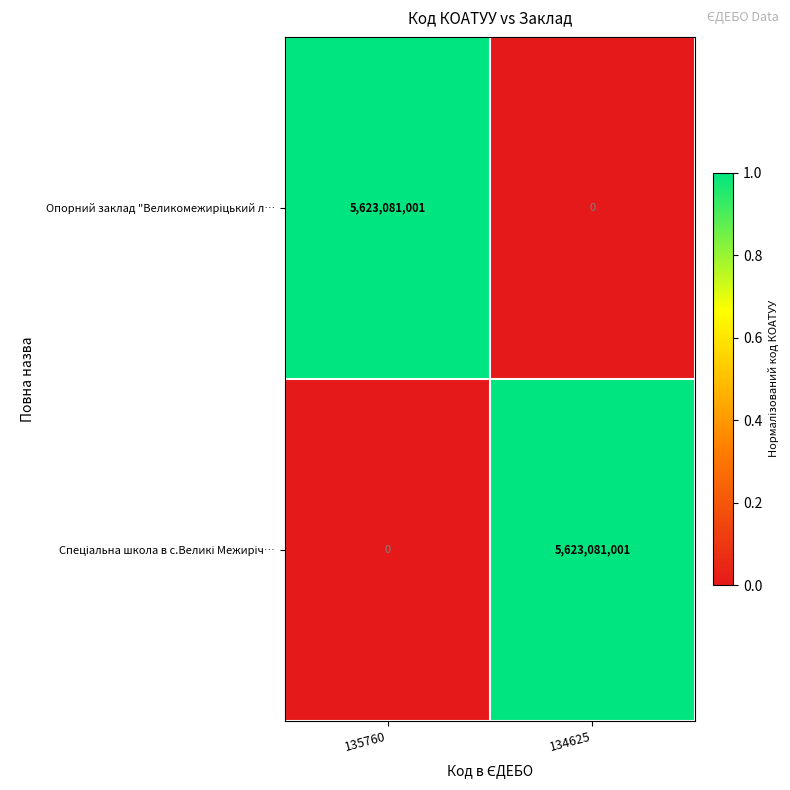

What is the total value across all series at 135760?

5623081001